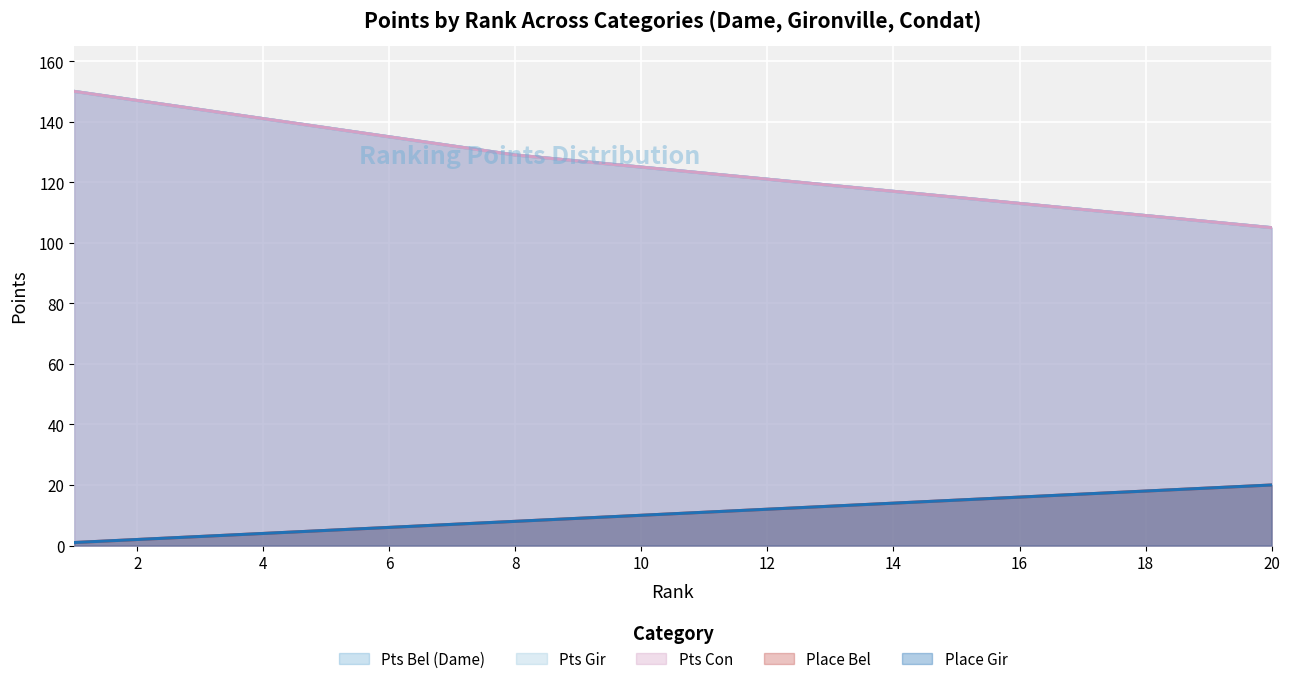

At how many categories does at least one series exceed 53?

20